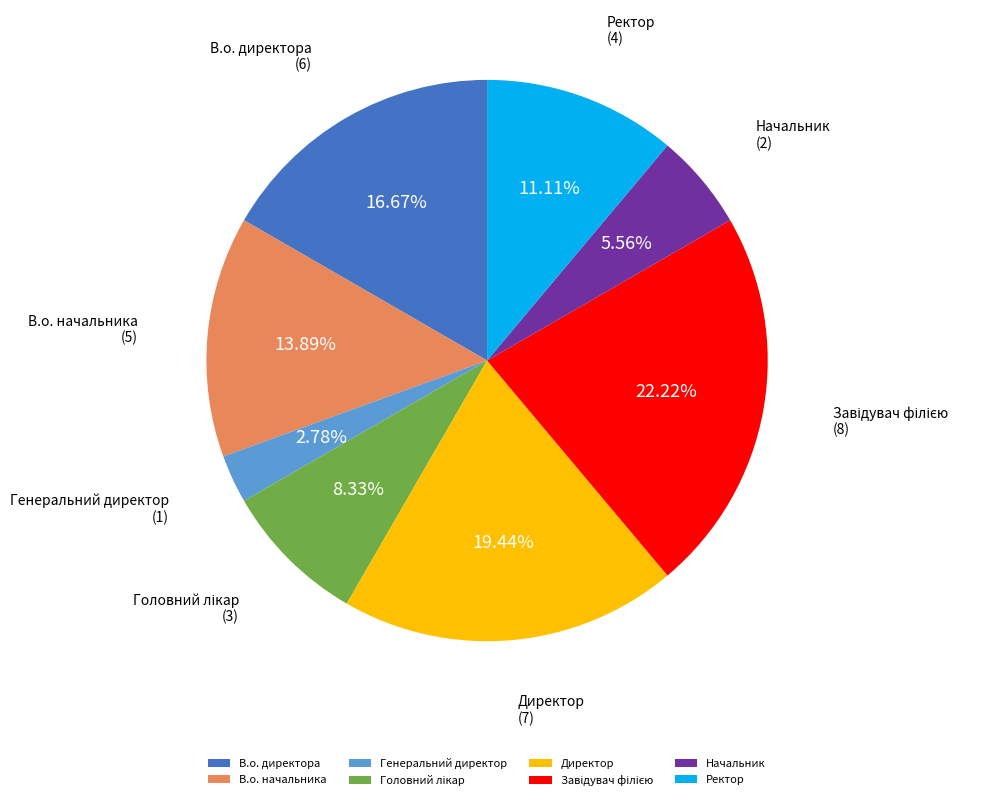

Is there a majority slice in this chart?

No